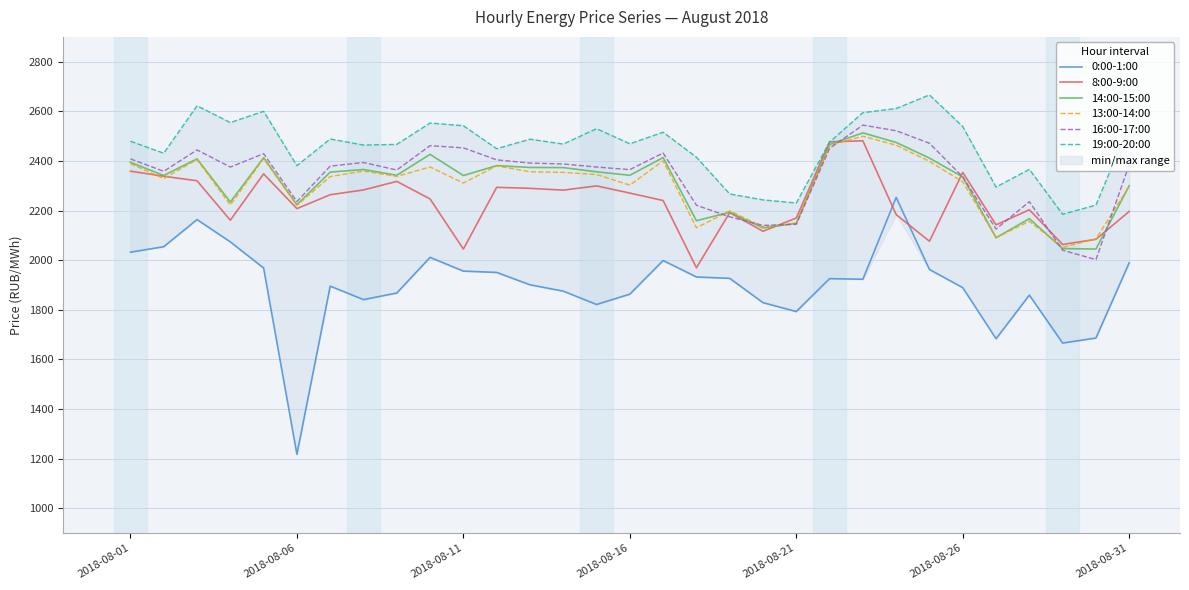

How many interior local valleys does the 13:00-14:00 series have?

10